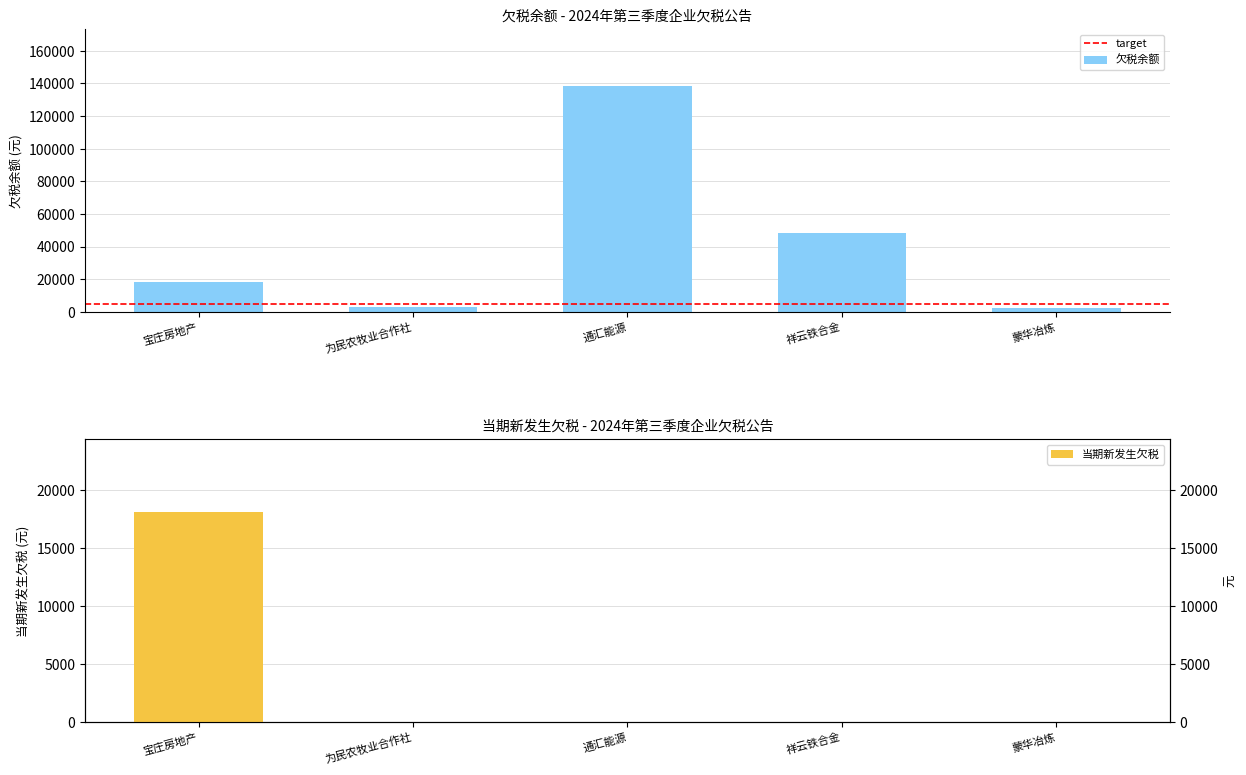

What are all the series names shown in the legend?

欠税余额, 当期新发生欠税